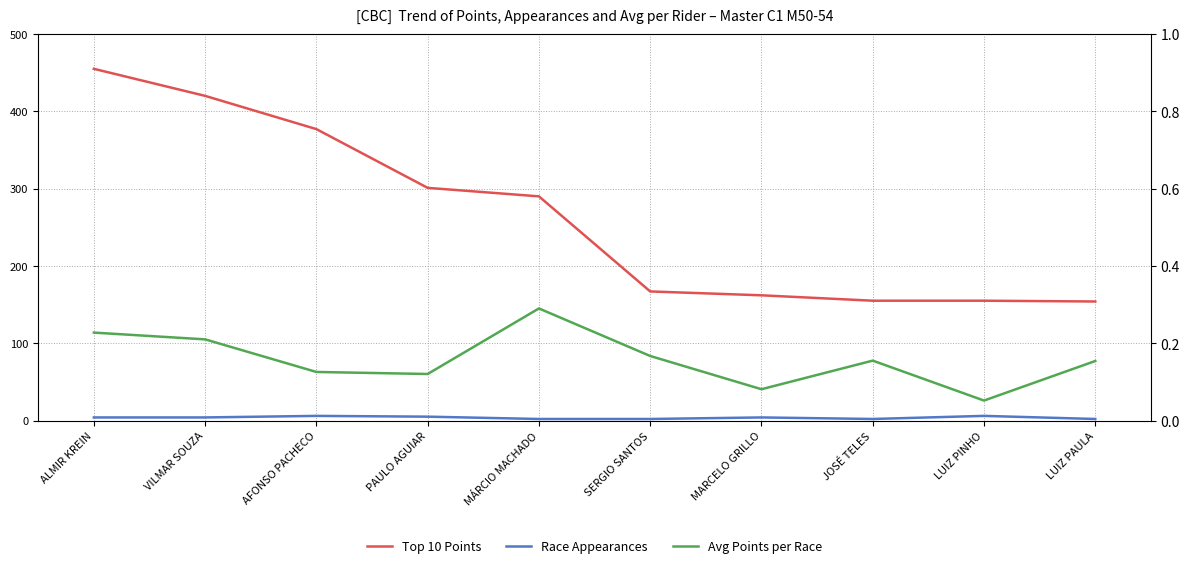

Reading left to right, what are all the values shown in this chart?

Top 10 Points: ALMIR KREIN=455.0	VILMAR SOUZA=420.0	AFONSO PACHECO=377.0	PAULO AGUIAR=301.0	MÁRCIO MACHADO=290.0	SERGIO SANTOS=167.0	MARCELO GRILLO=162.0	JOSÉ TELES=155.0	LUIZ PINHO=155.0	LUIZ PAULA=154.0
Race Appearances: ALMIR KREIN=4.0	VILMAR SOUZA=4.0	AFONSO PACHECO=6.0	PAULO AGUIAR=5.0	MÁRCIO MACHADO=2.0	SERGIO SANTOS=2.0	MARCELO GRILLO=4.0	JOSÉ TELES=2.0	LUIZ PINHO=6.0	LUIZ PAULA=2.0
Avg Points per Race: ALMIR KREIN=113.8	VILMAR SOUZA=105.0	AFONSO PACHECO=62.8	PAULO AGUIAR=60.2	MÁRCIO MACHADO=145.0	SERGIO SANTOS=83.5	MARCELO GRILLO=40.5	JOSÉ TELES=77.5	LUIZ PINHO=25.8	LUIZ PAULA=77.0